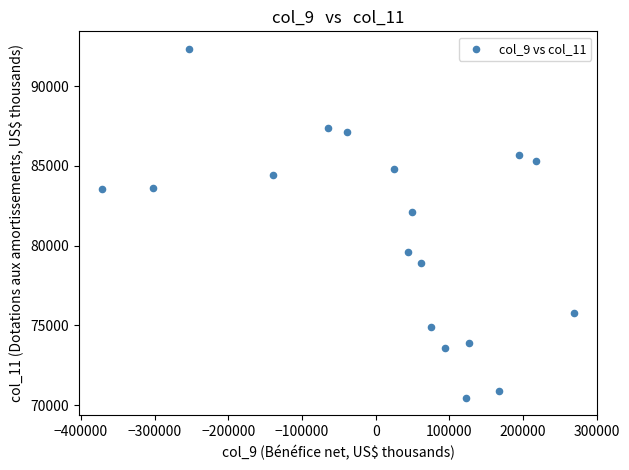

What Y value in the scatter plot is closest to 81394?

82090